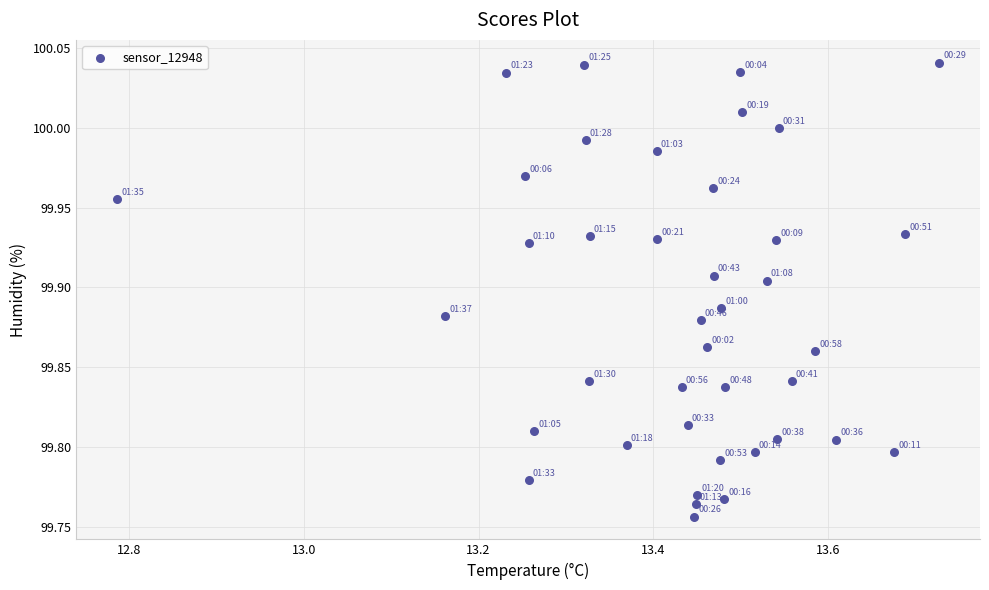

What is the range of X values (max minus min)?

0.9